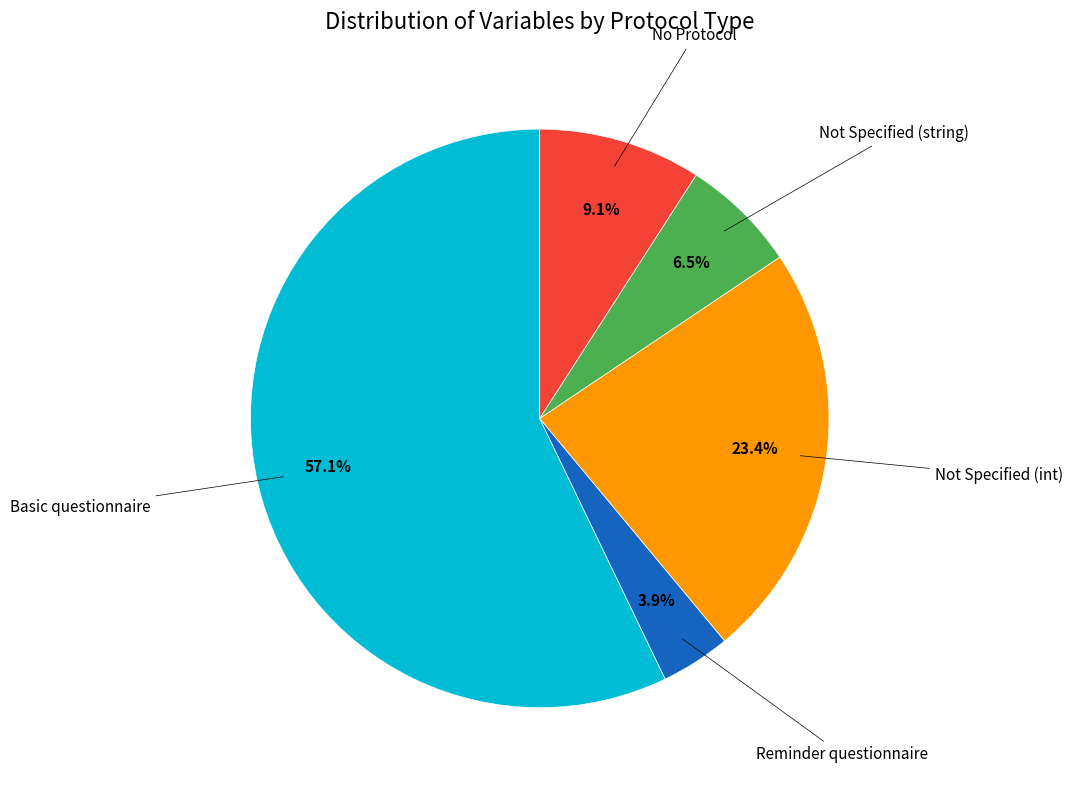

To the nearest percent, what is the average slice percentage?

20%